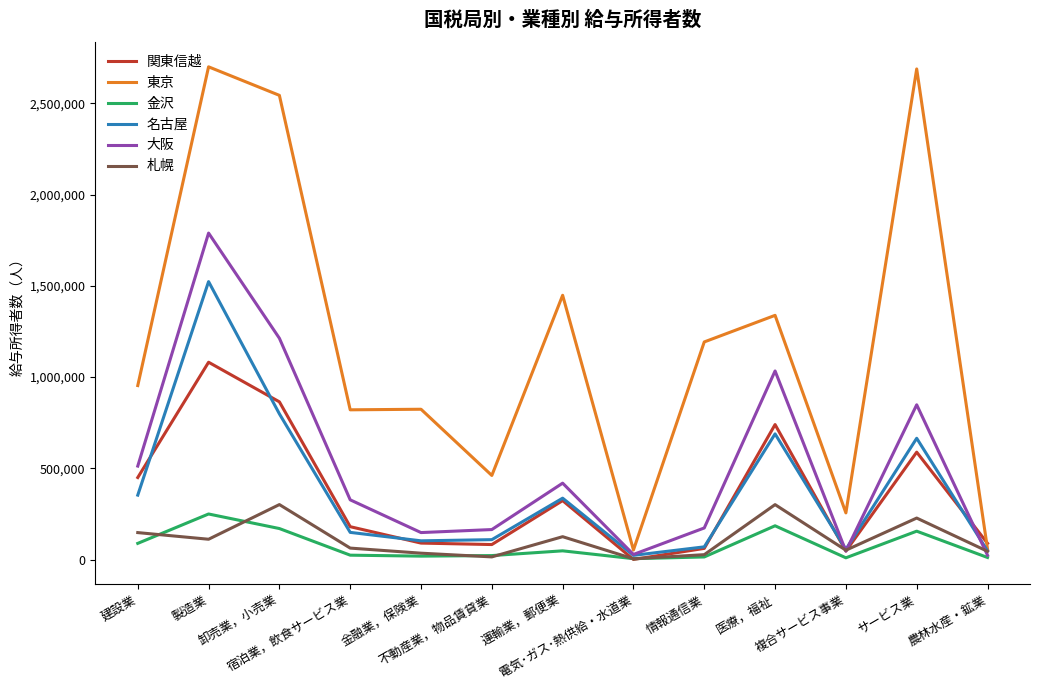

What is the maximum value for 金沢?

250042